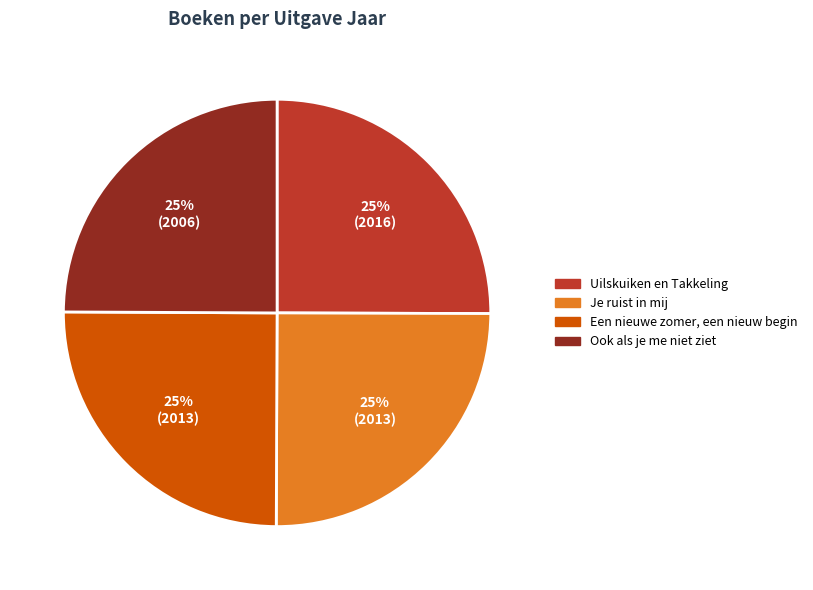

True or false: Uilskuiken en Takkeling accounts for 36% of the total.

False